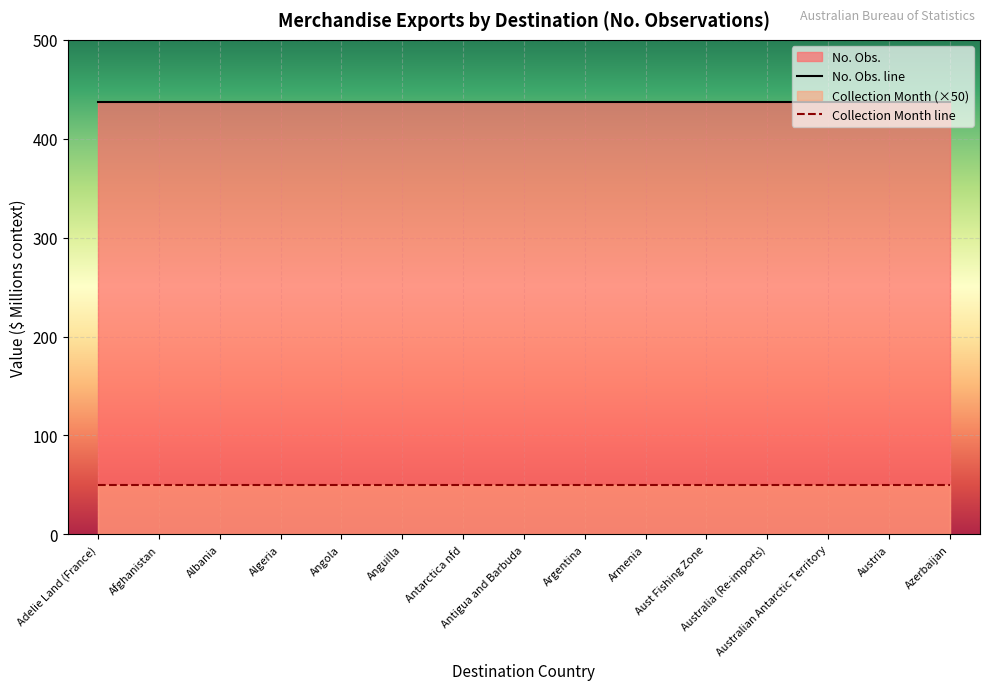

Rank the series by their maximum value, from lowest to highest.

Collection Month line, No. Obs. line